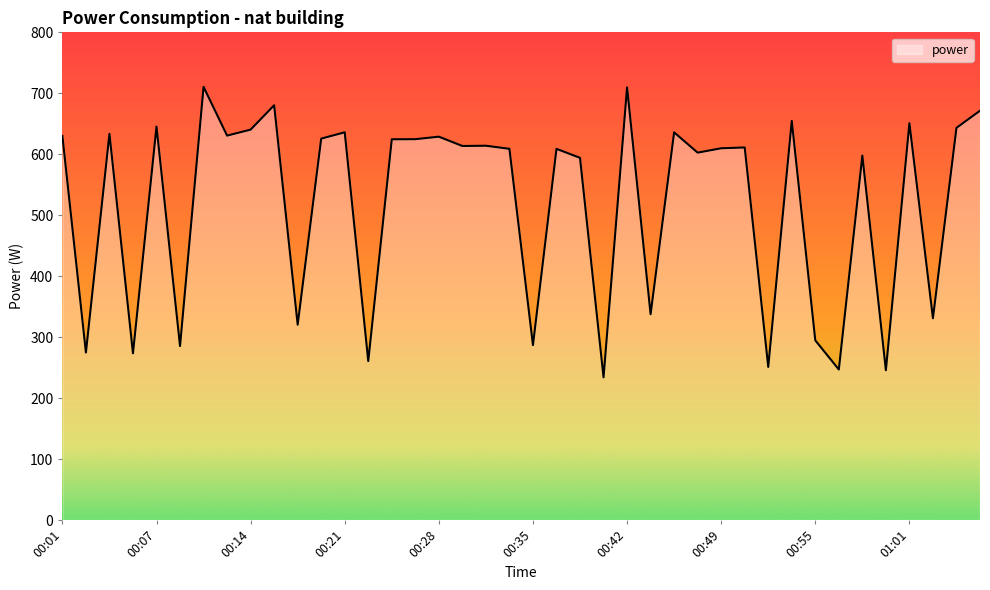

What is the minimum value shown in the chart?

234.1